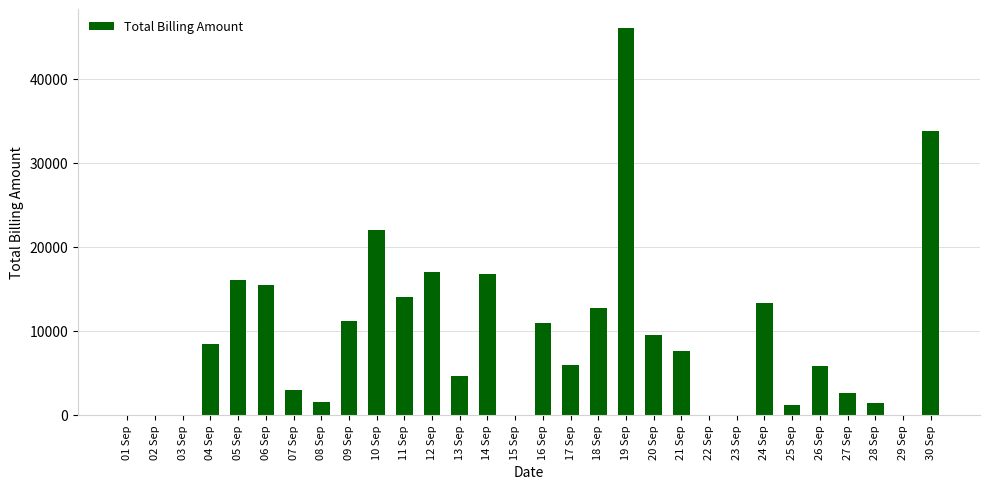

Which label corresponds to the largest value in the chart?

19 Sep